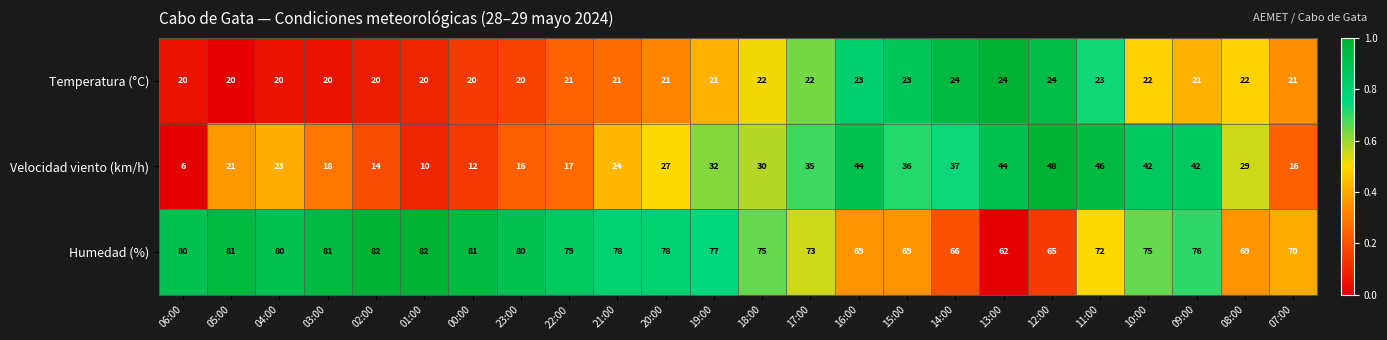

Rank the series at 04:00 from highest to lowest value.

Humedad (%), Velocidad viento (km/h), Temperatura (°C)